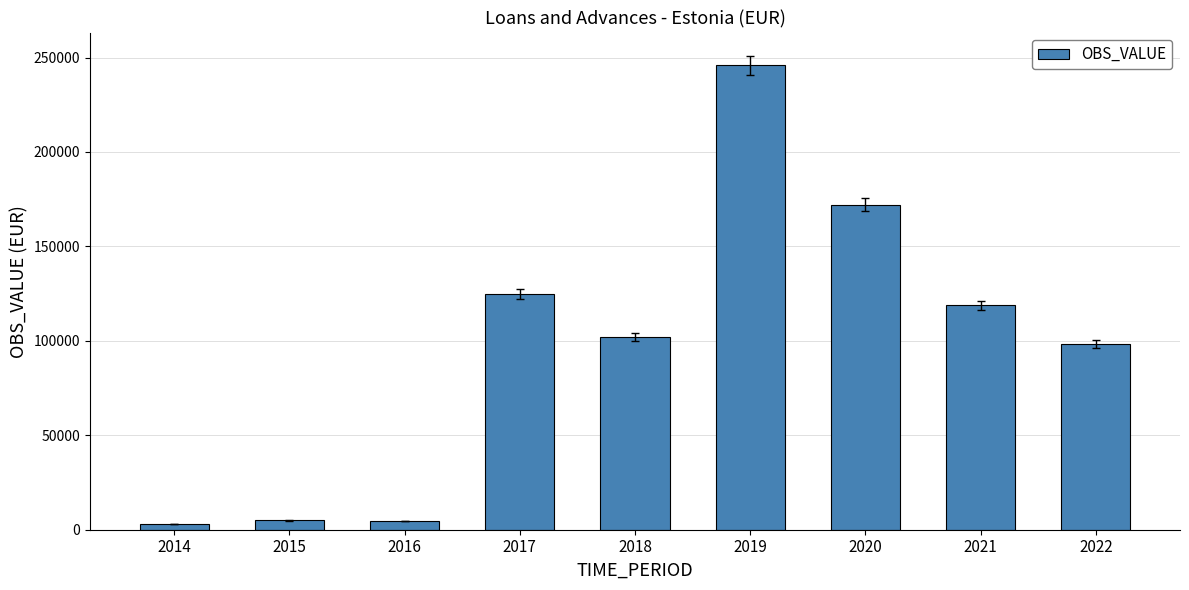

What is the greatest value displayed?

245798